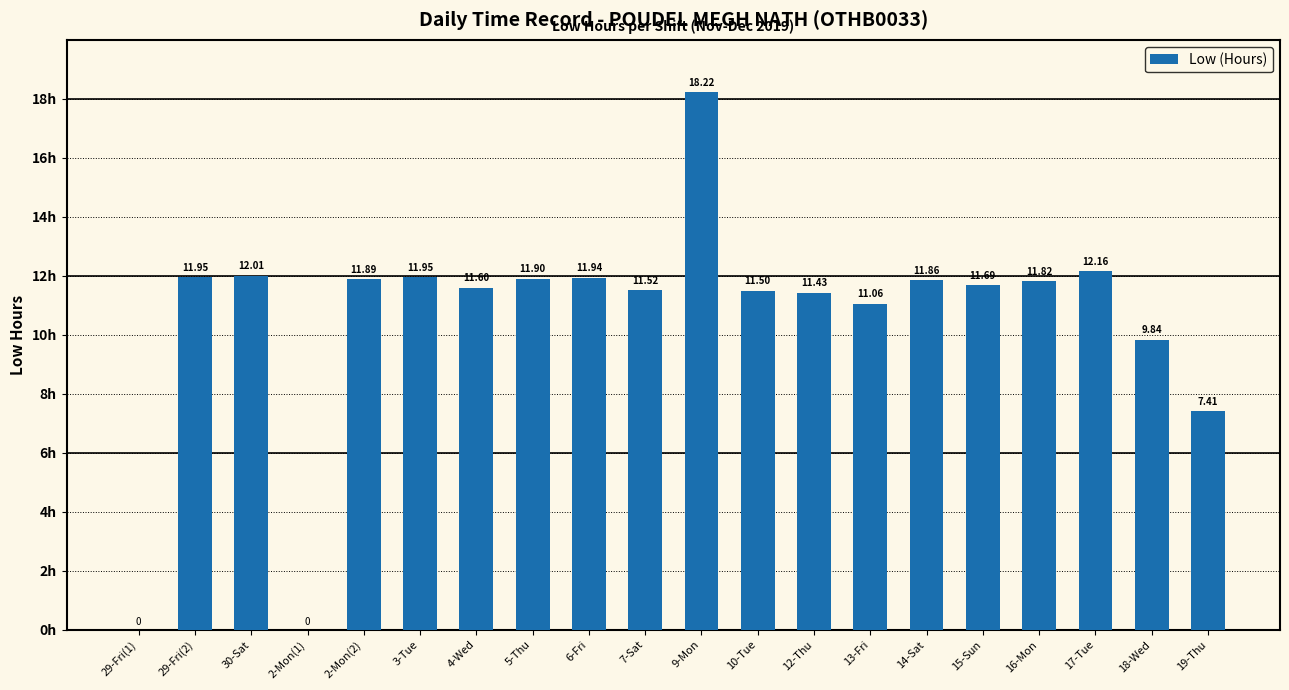

What is the difference between the values at 13-Fri and 16-Mon?

0.8